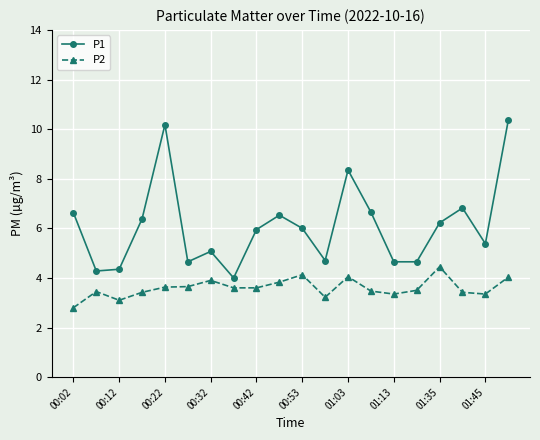

Rank the series by their average value, from highest to lowest.

P1, P2